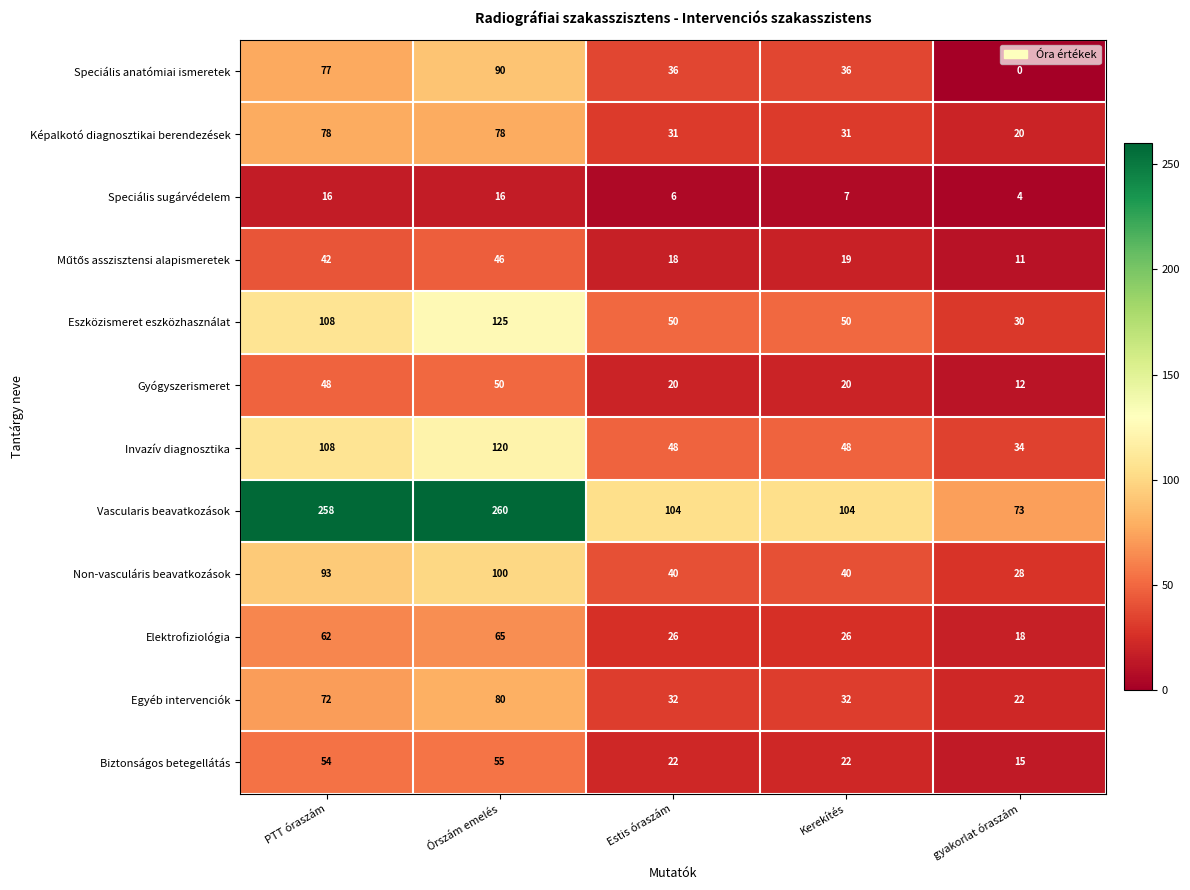

Which series has the largest total across all categories?

Vascularis beavatkozások